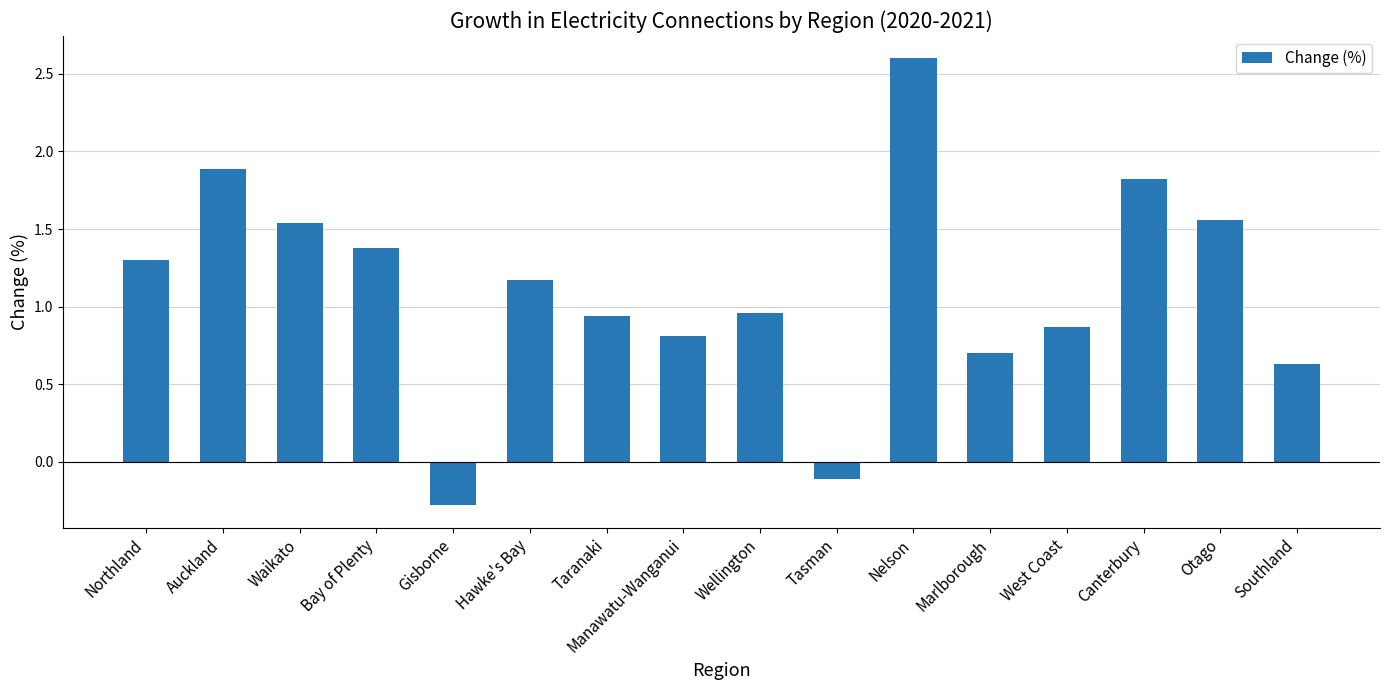

Which label corresponds to the smallest value in the chart?

Gisborne